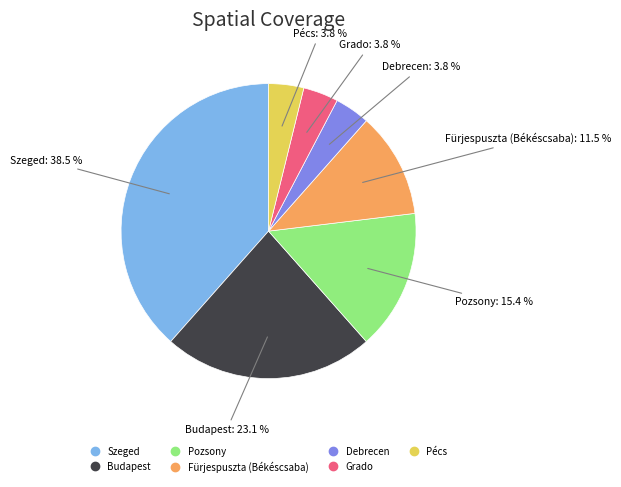

What percentage is NOT represented by Grado?

96.2%